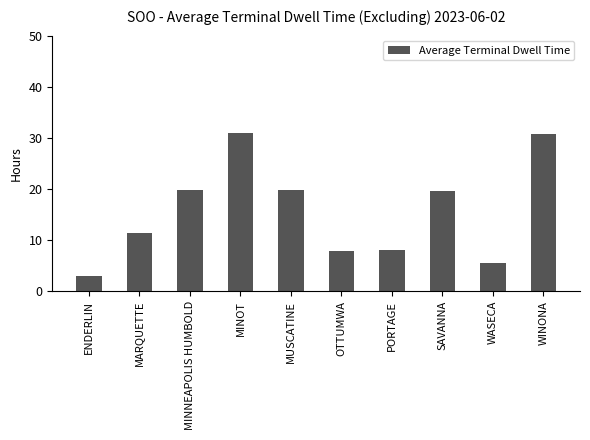

What position from the right is ENDERLIN?

10